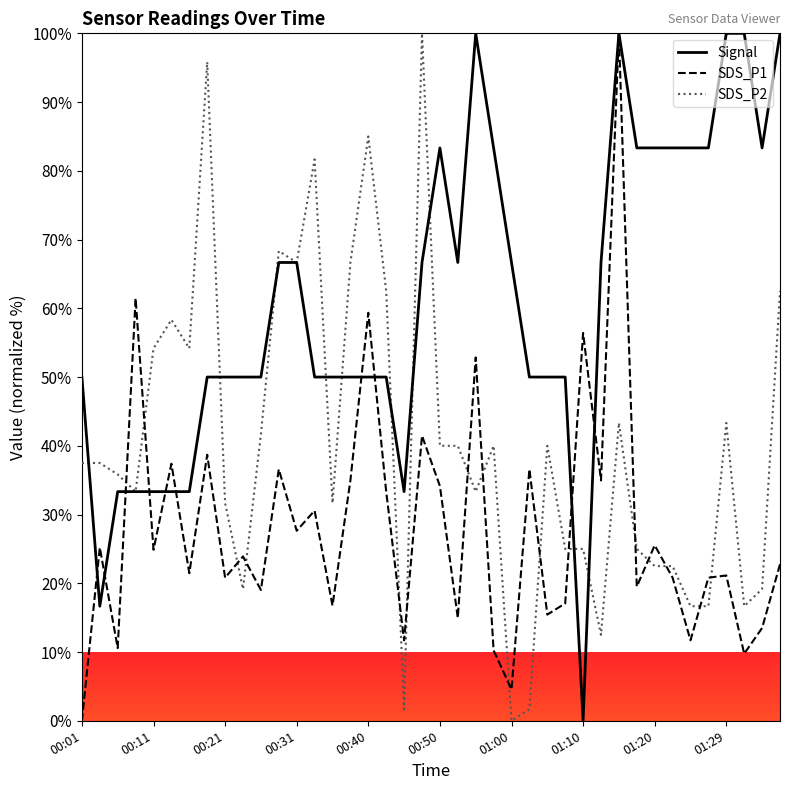

What is the greatest value displayed?

100.0